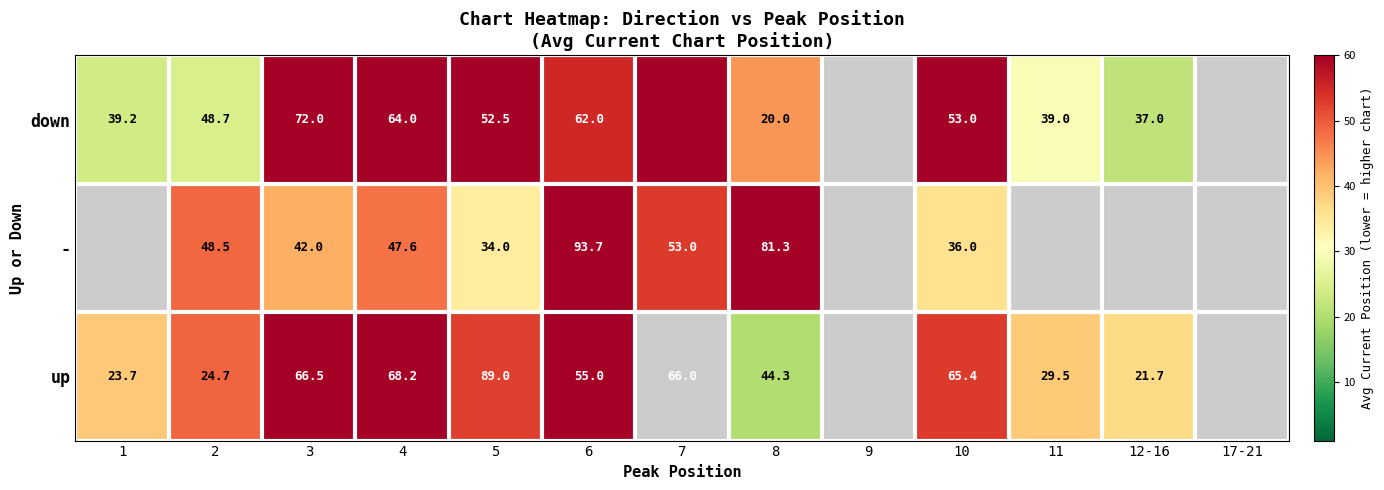

At 3, list the series in order from smallest to largest.

-, up, down